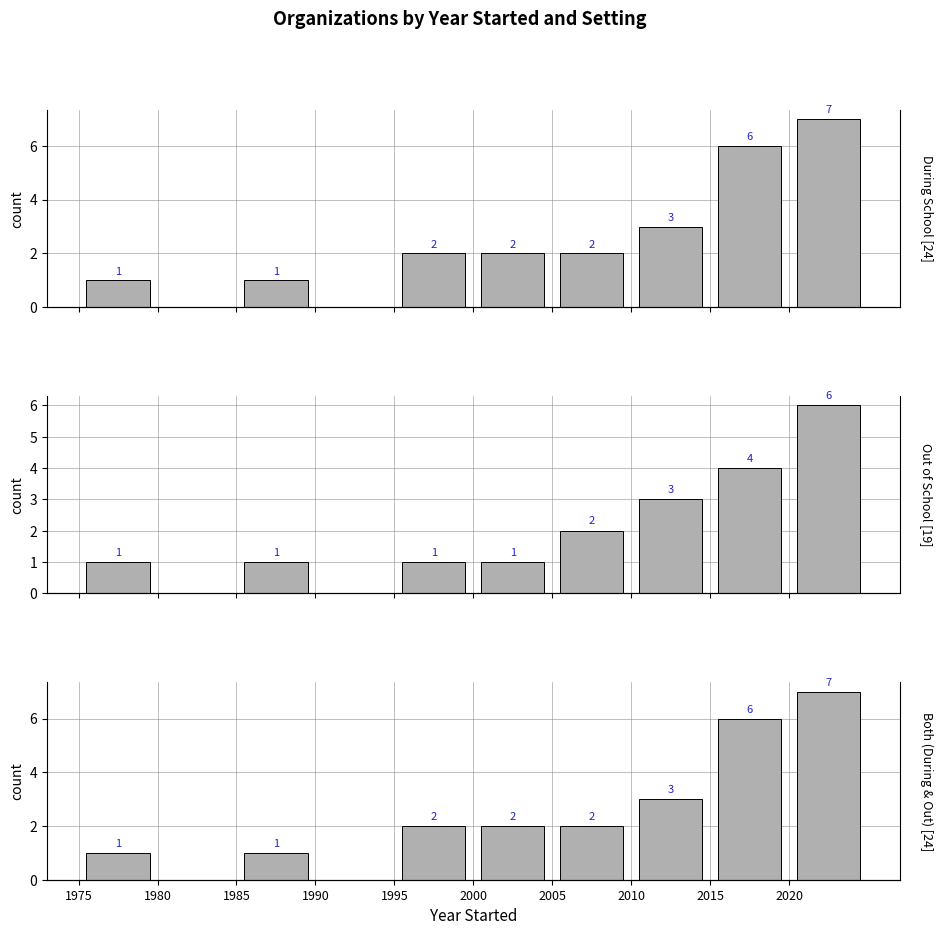

Which series has the largest total across all categories?

During School